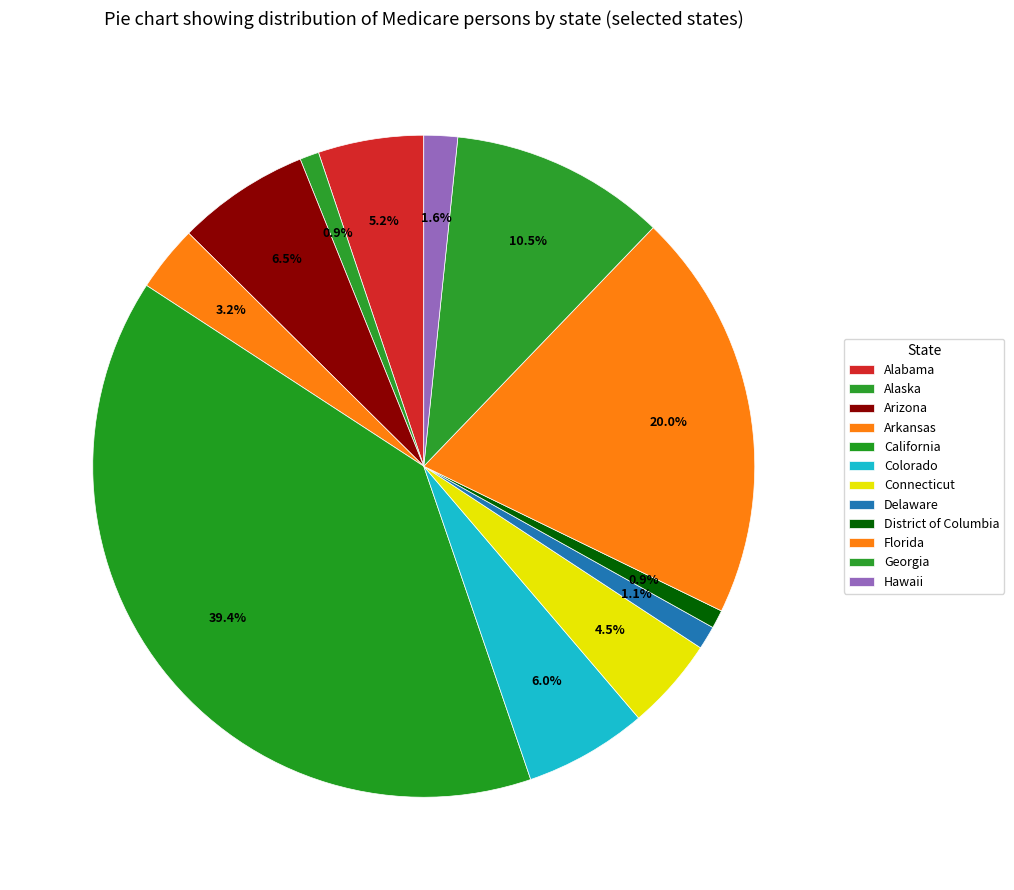

How much of the chart is everything except Delaware?

98.9%